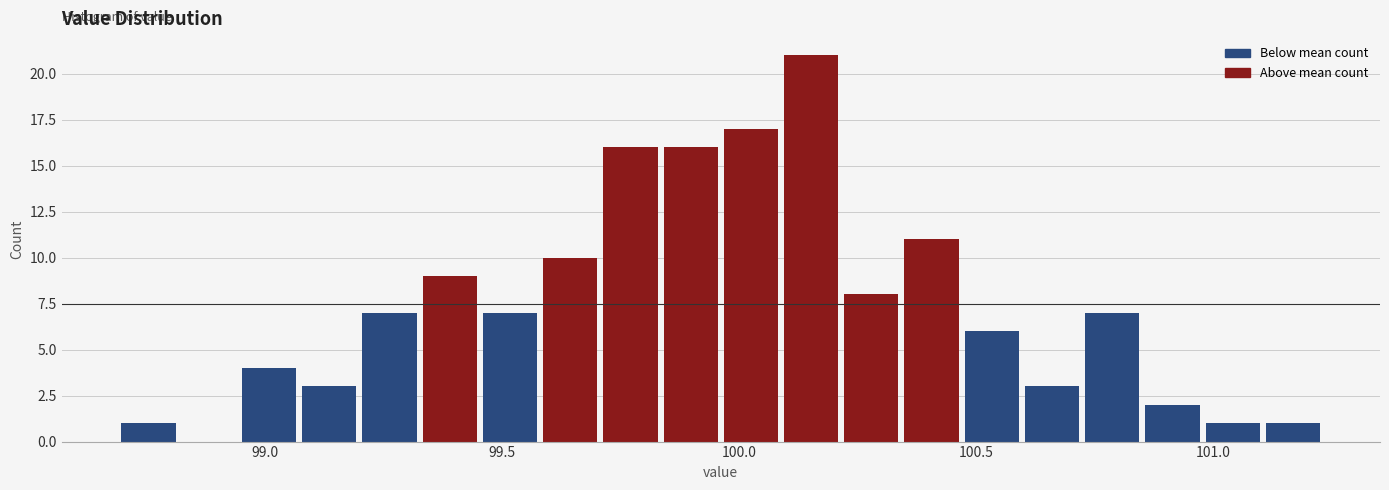

Read against the x-axis, roughly where is the centre of the tallest bar?

100.15